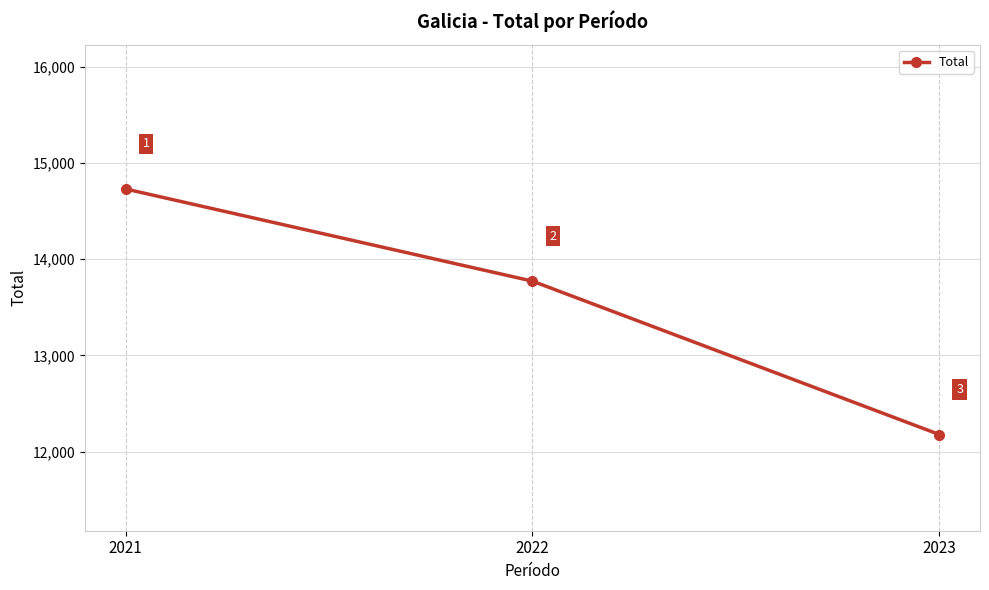

Rank the categories by value from lowest to highest.

2023, 2022, 2021